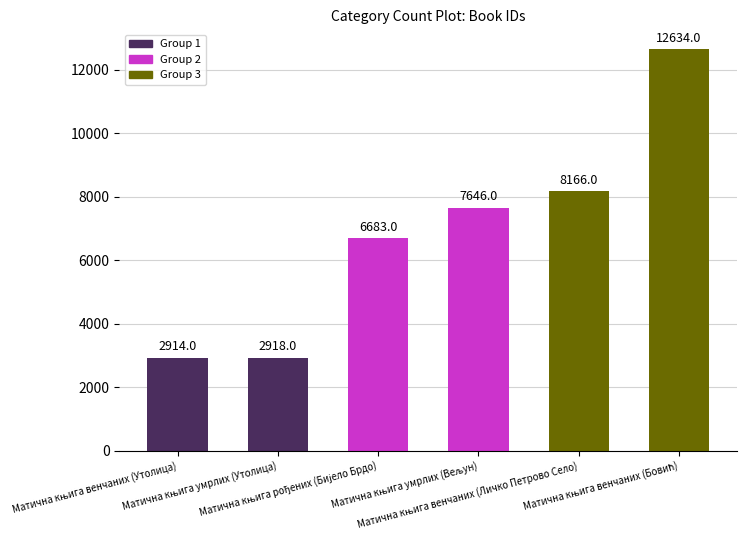

Reading left to right, list all the values displayed in this chart.

2914	2918	6683	7646	8166	12634